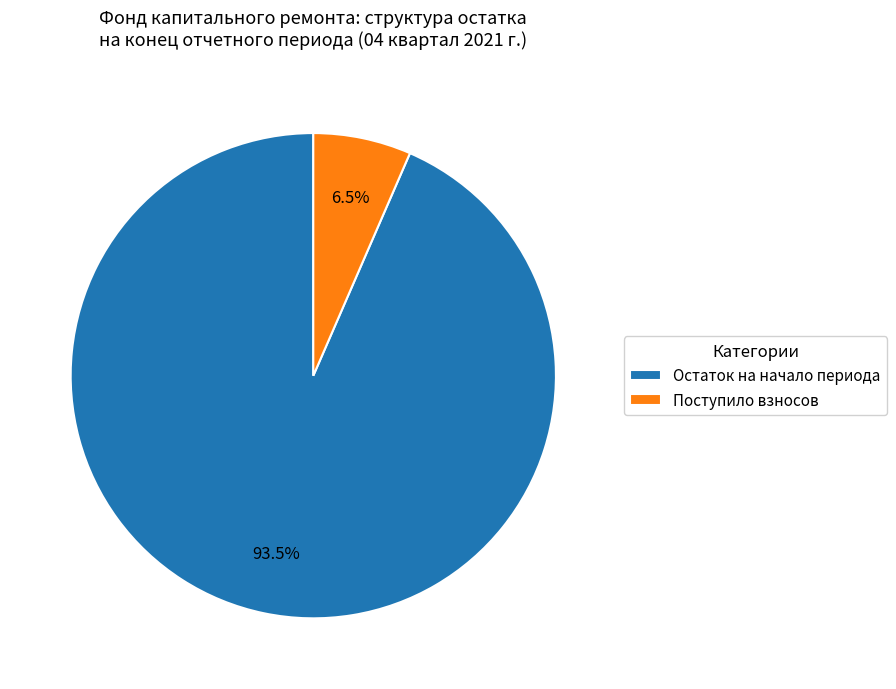

Count the number of slices in the pie.

2